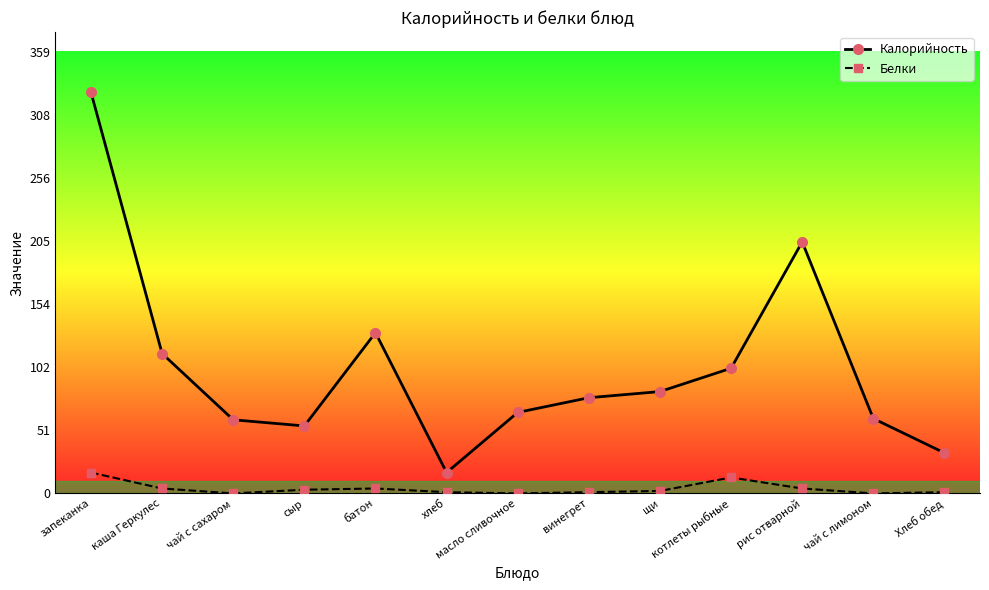

What is the value of the Белки point at the 6th from the left?

1